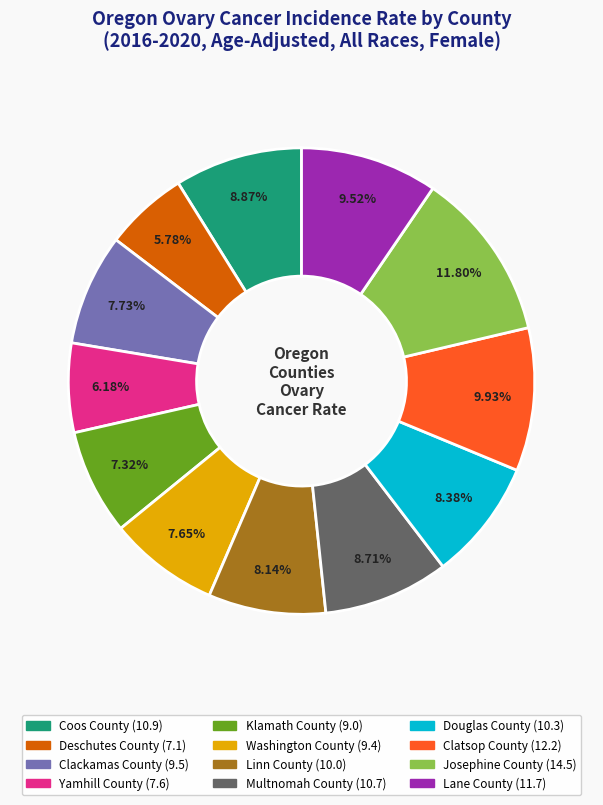

The Washington County slice represents 22% of the pie. True or false?

False